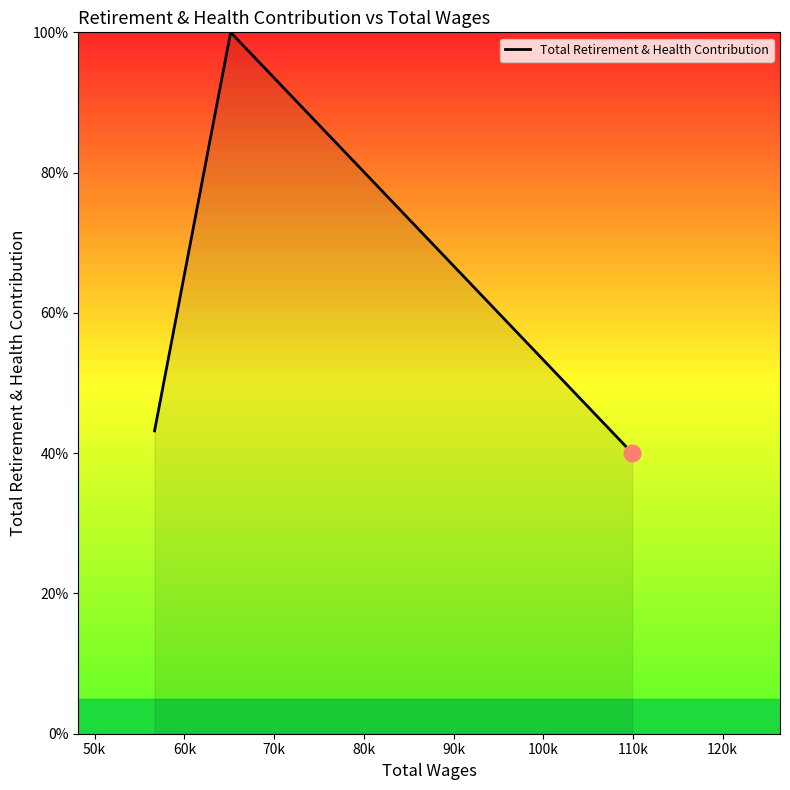

What is the difference between the maximum and minimum values?

60.0